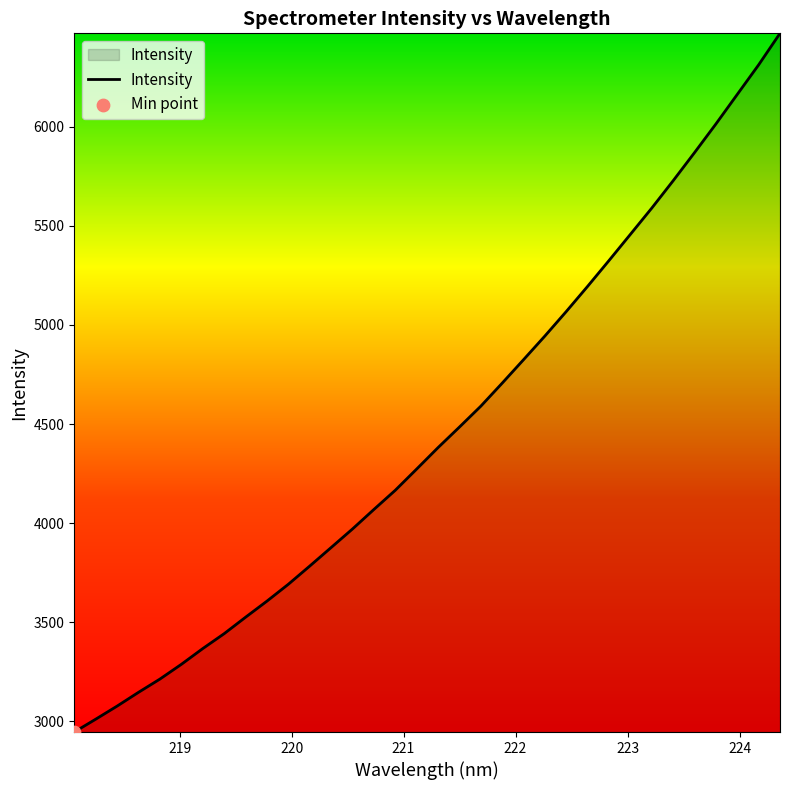

What is the greatest value displayed?

6471.2